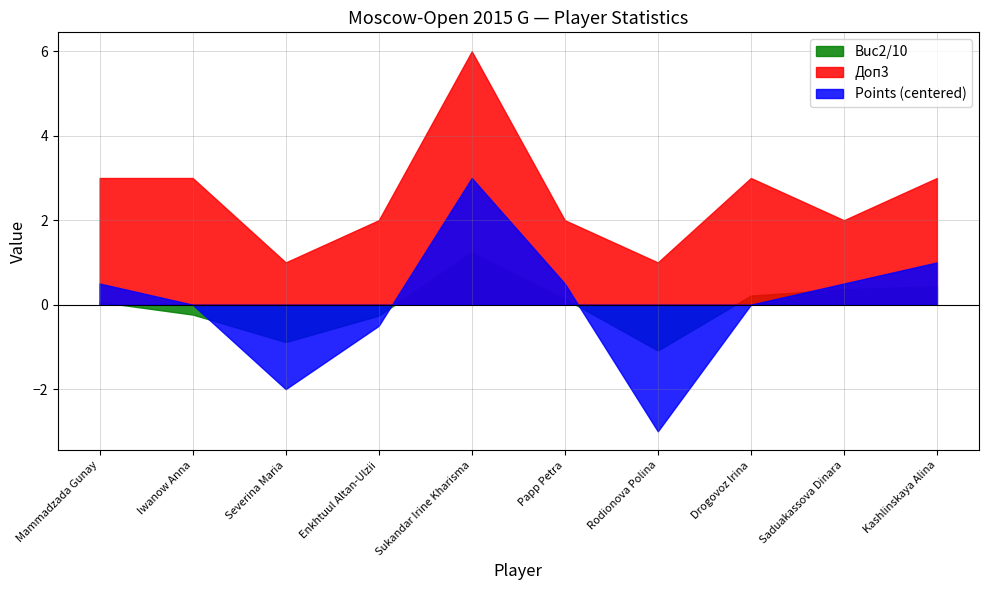

True or false: Doп1 has a value of -0.5 at Severina Maria.

False